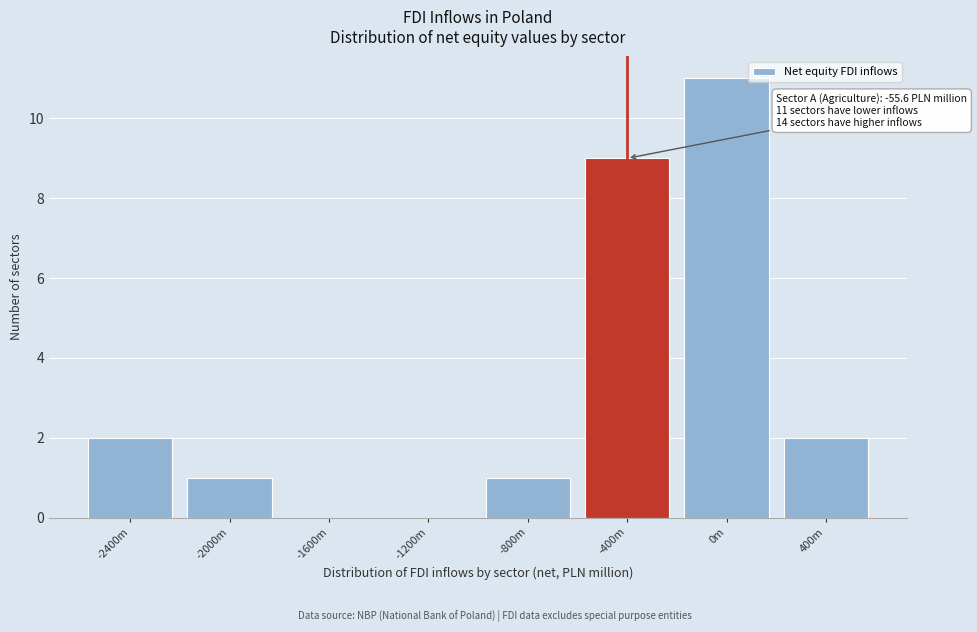

Reading left to right, list all the values displayed in this chart.

-2400m=2	-2000m=1	-1600m=0	-1200m=0	-800m=1	-400m=9	0m=11	400m=2